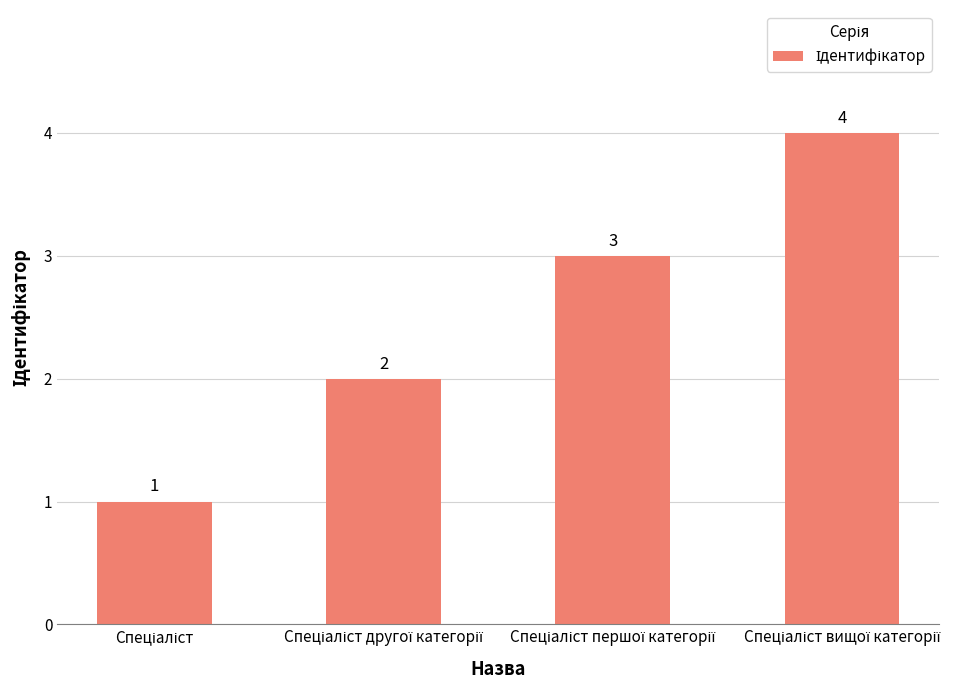

What is the maximum value shown in the chart?

4